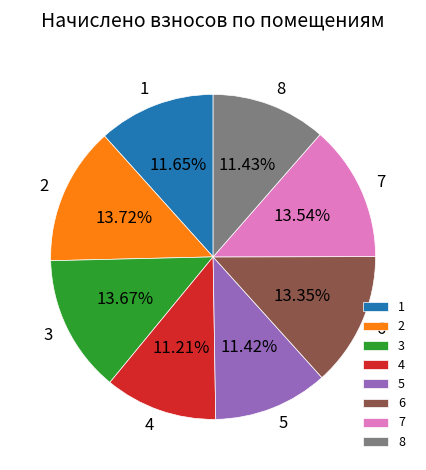

Does 4 account for over 50% of the chart?

No